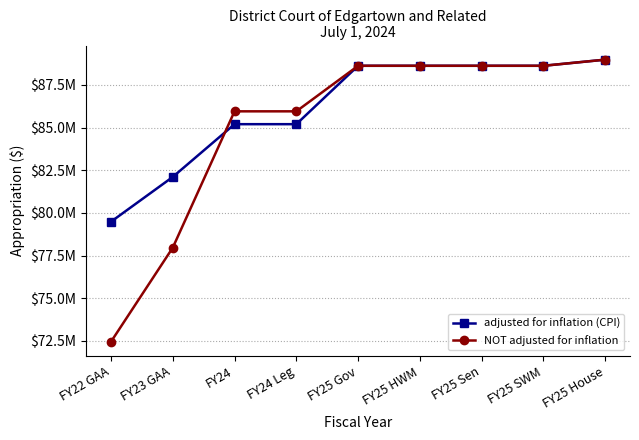

Which category has the highest value in the NOT adjusted for inflation series?

FY25 House